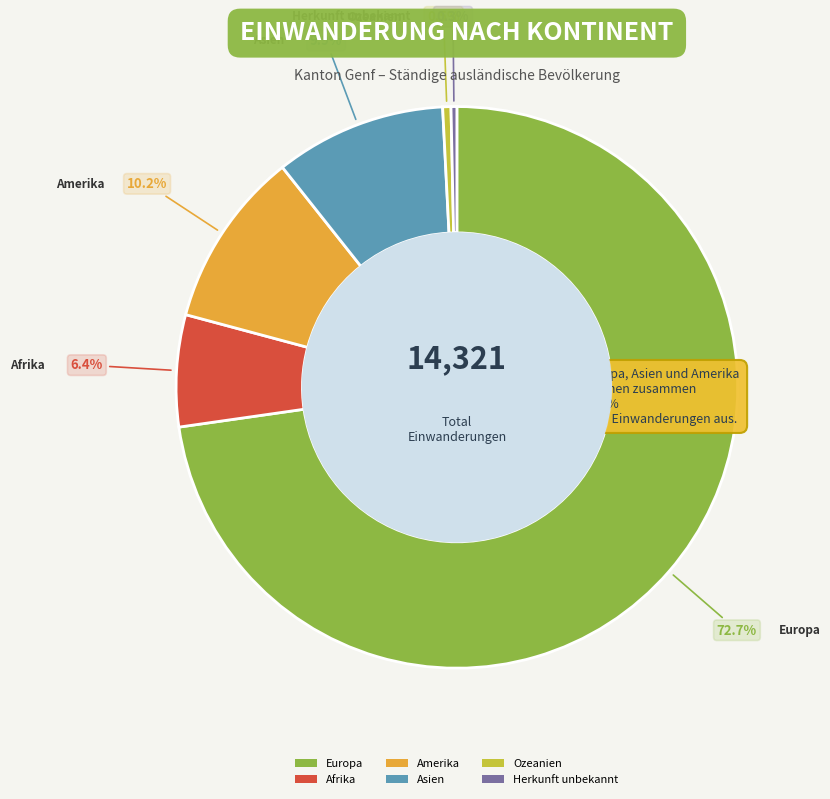

Count the number of slices in the pie.

6